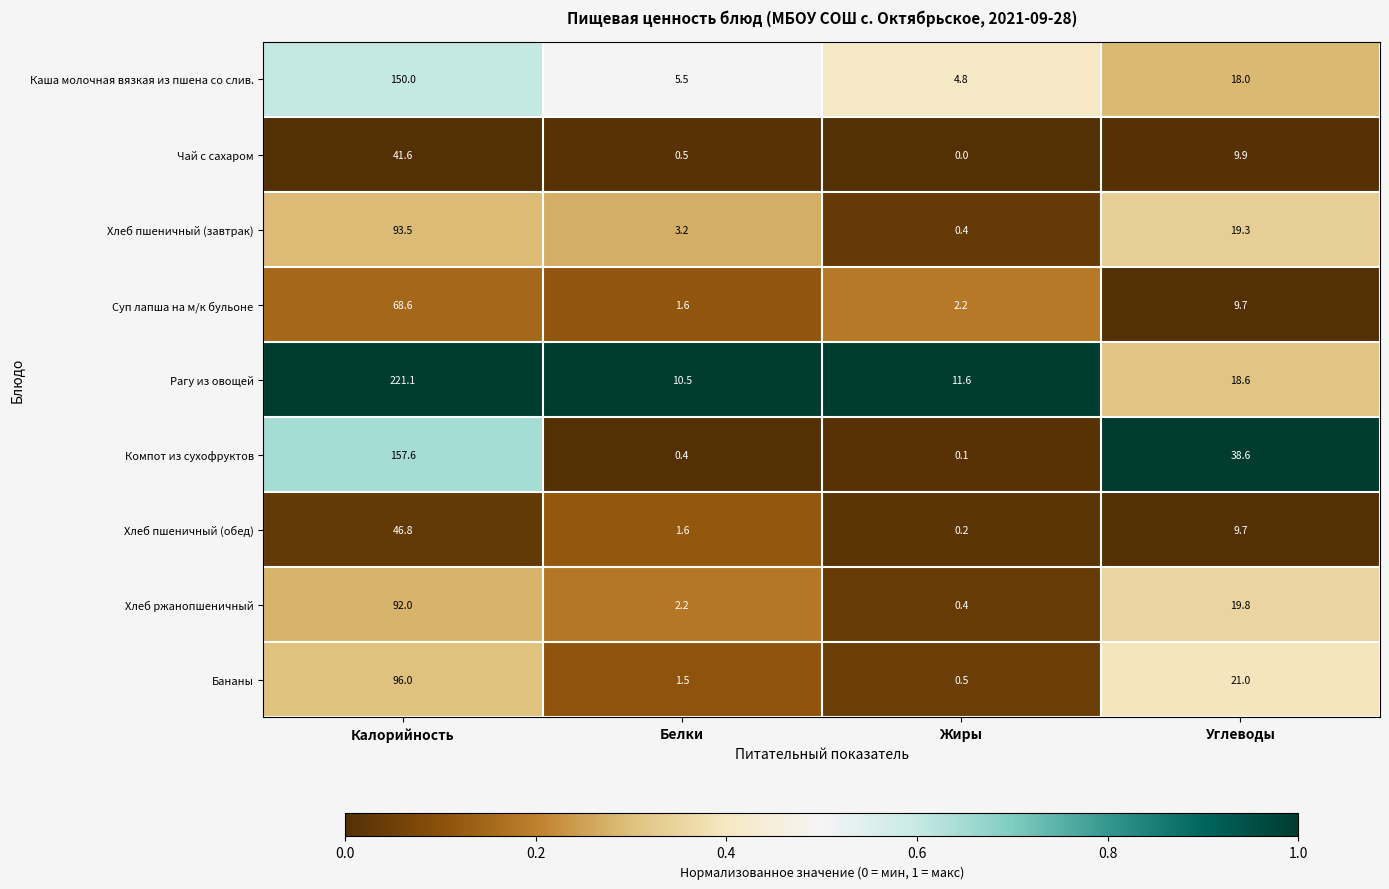

Which series changed the most between Белки and Жиры?

Хлеб пшеничный (завтрак)